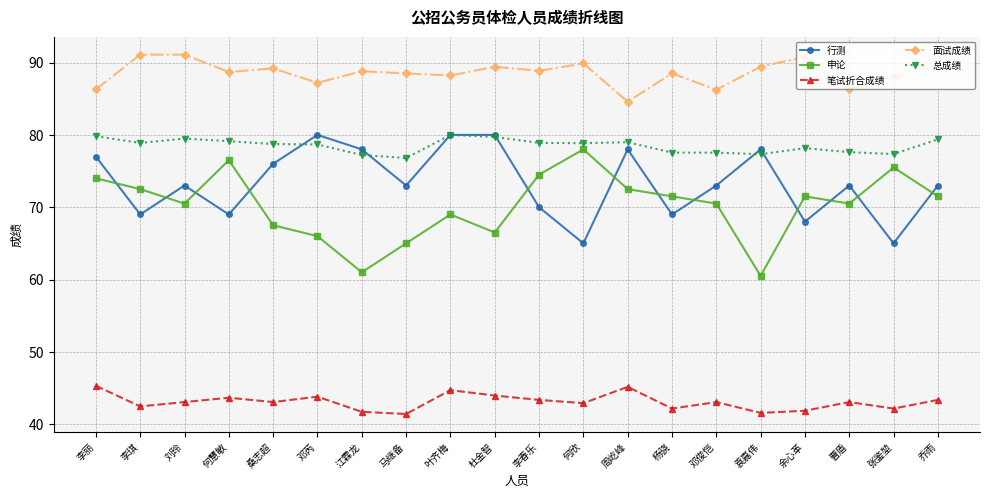

What is the value of the 申论 point at the 17th from the left?

71.5